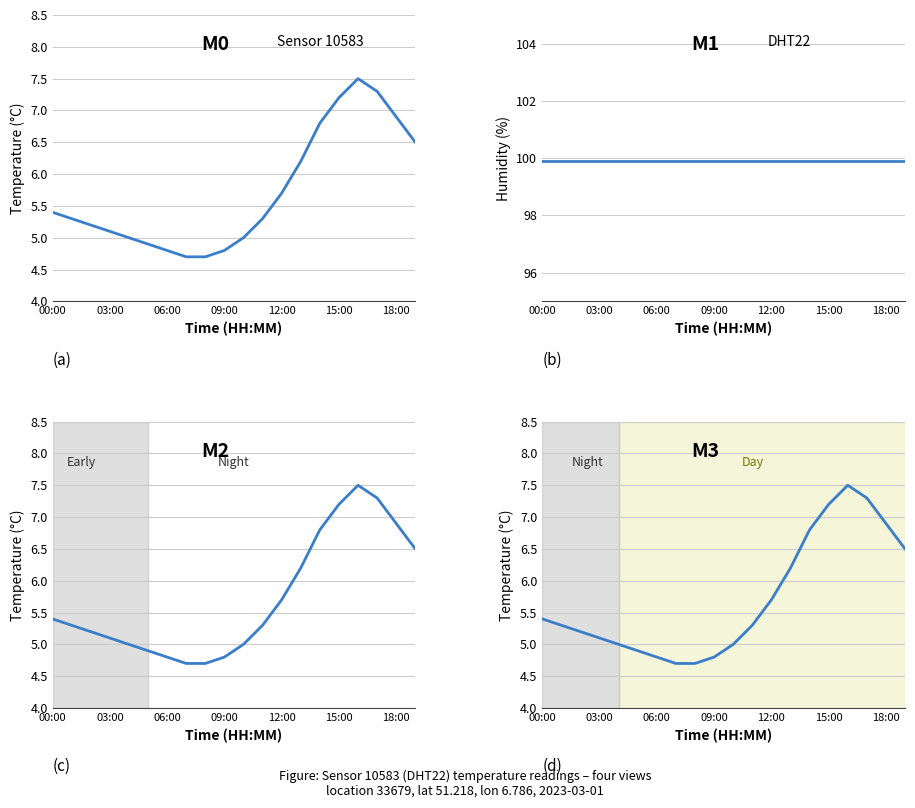

What are all the series names shown in the legend?

temperature, humidity